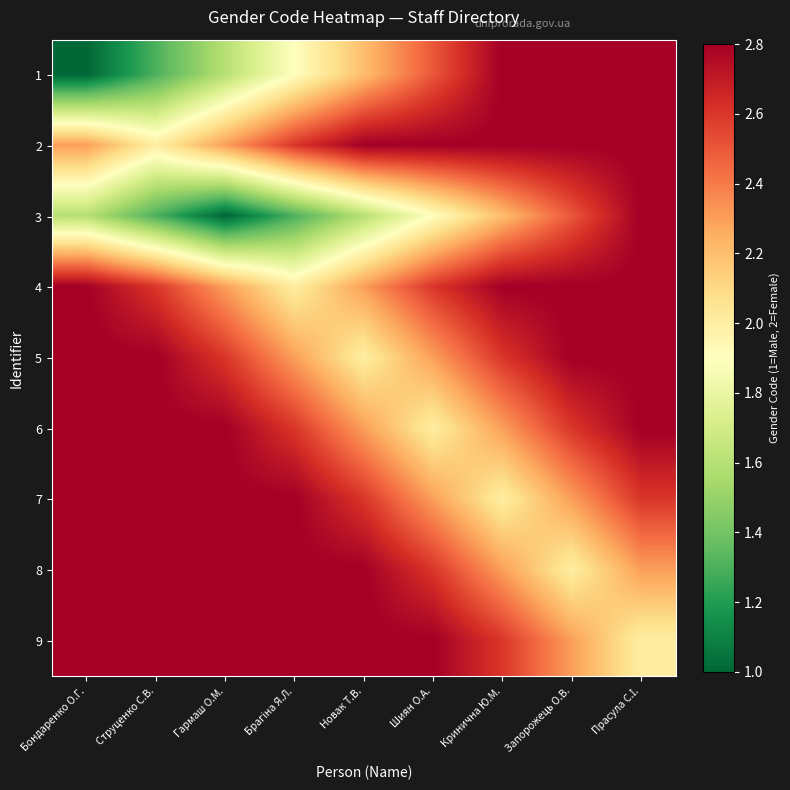

Which has a higher value, Прасула С.І. or Брагіна Я.Л.?

Прасула С.І.